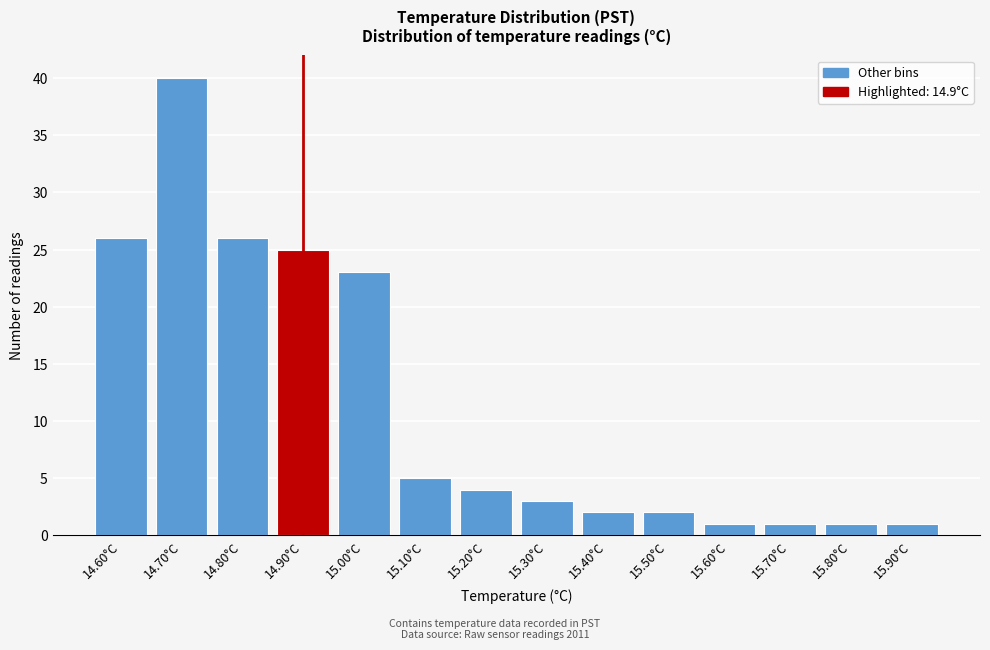

Reading left to right, transcribe this chart: for each bar, give the range it covers on the x-axis and its height. The values are not printed on the chart, so give them approximately, as read against the axis.

14.55 to 14.65: 26
14.65 to 14.75: 40
14.75 to 14.85: 26
14.85 to 14.95: 25
14.95 to 15.05: 23
15.05 to 15.15: 5
15.15 to 15.25: 4
15.25 to 15.35: 3
15.35 to 15.45: 2
15.45 to 15.55: 2
15.55 to 15.65: 1
15.65 to 15.75: 1
15.75 to 15.85: 1
15.85 to 15.95: 1